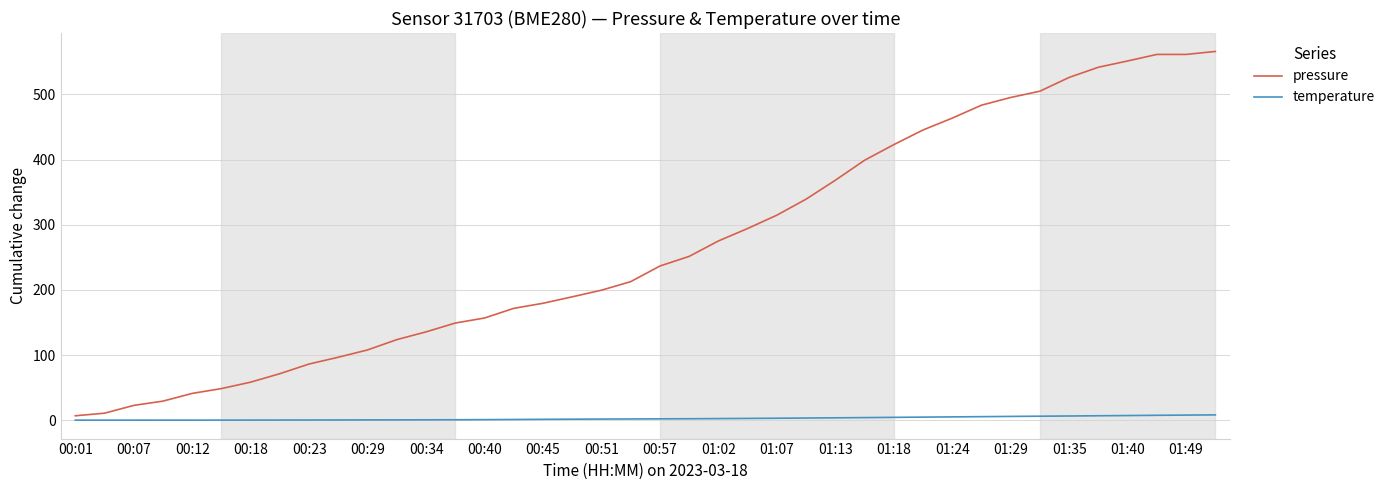

What is the difference between the maximum and minimum values in the temperature series?

8.1